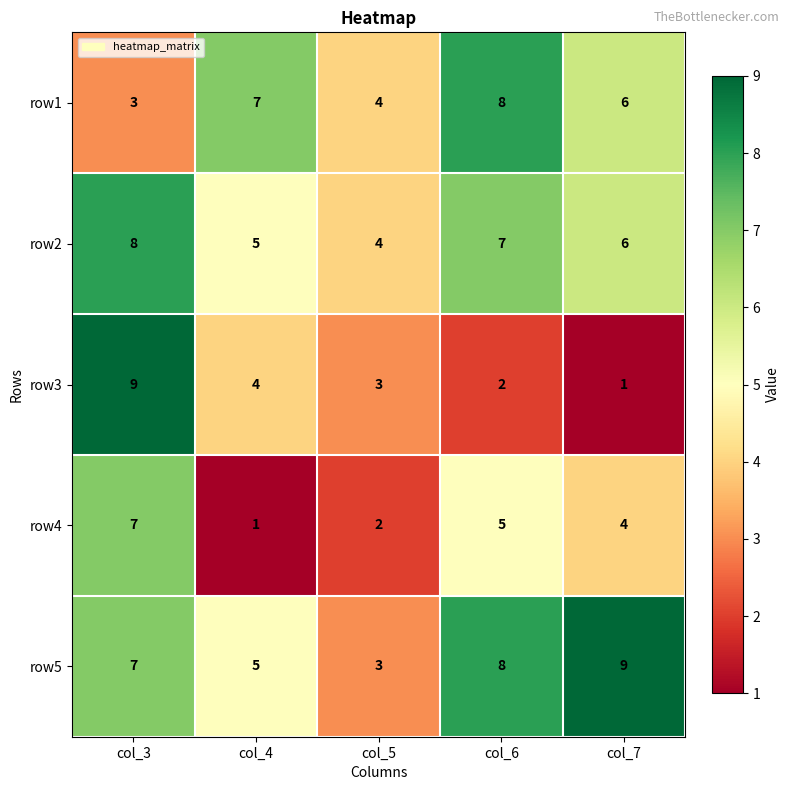

At how many categories does at least one series exceed 6?

4